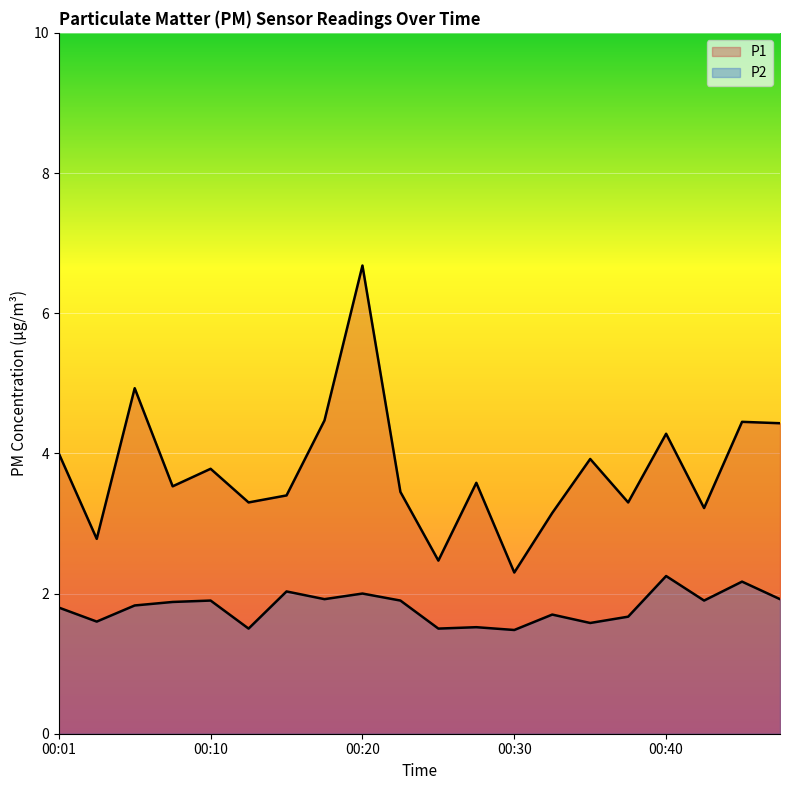

What is the value of the P2 point at the 11th from the left?

1.5